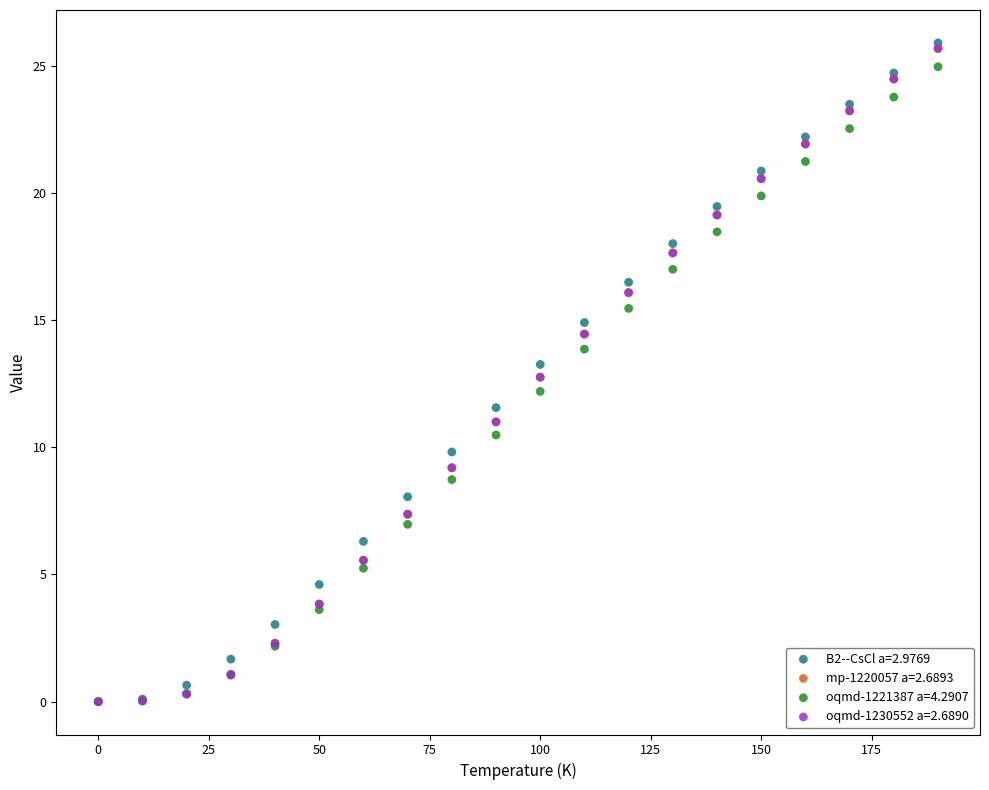

What are all the series names shown in the legend?

B2--CsCl a=2.9769, mp-1220057 a=2.6893, oqmd-1221387 a=4.2907, oqmd-1230552 a=2.6890